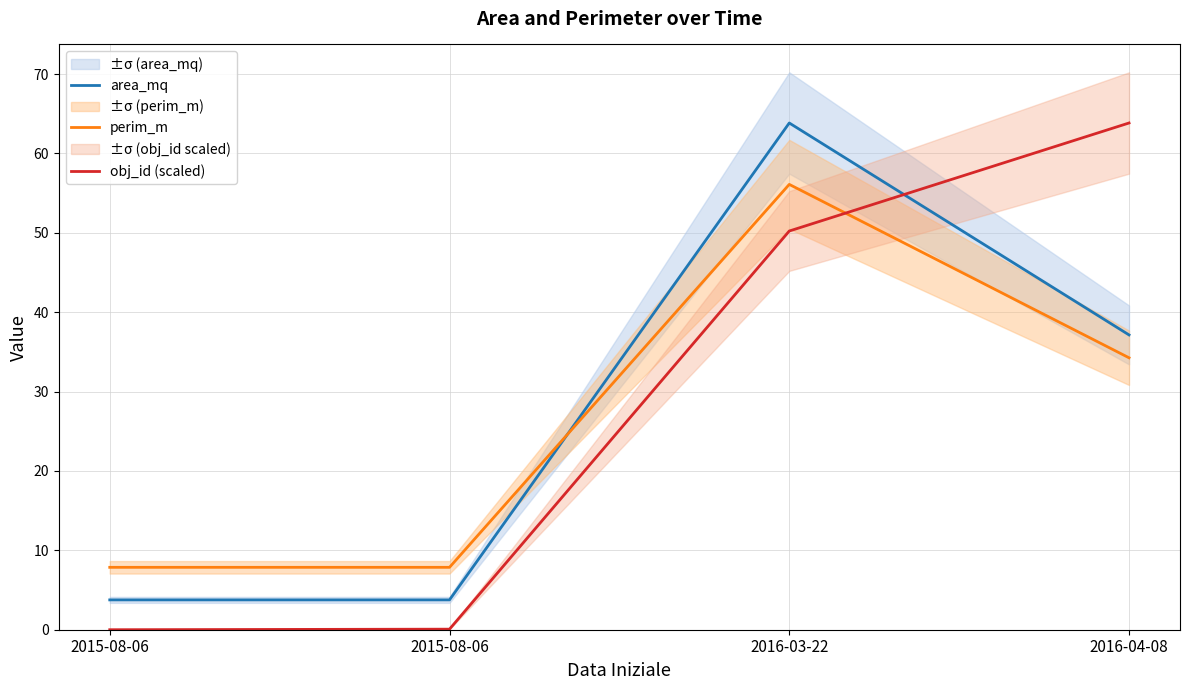

True or false: obj_id (scaled) has more than 0 points higher than both neighbors.

False